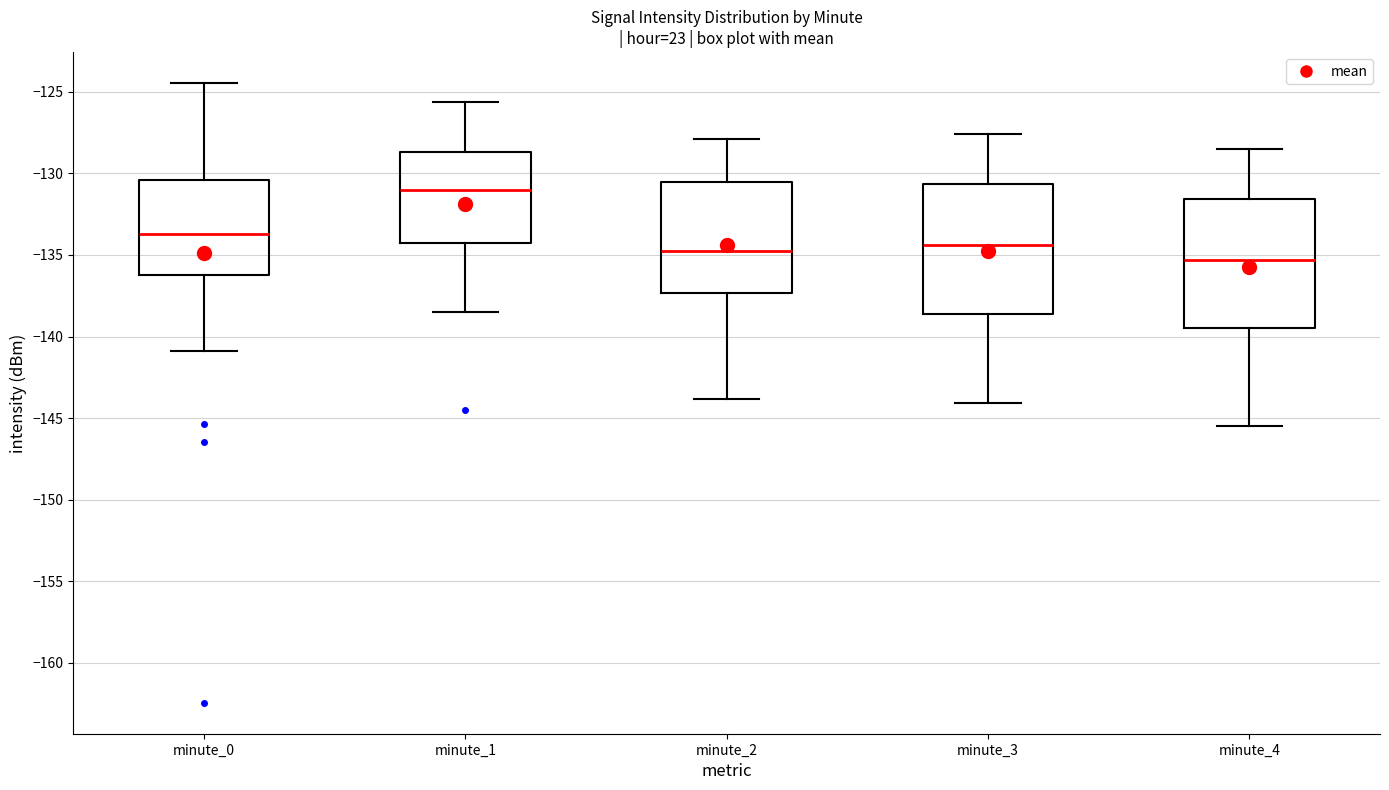

Reading left to right, read every box against the y-axis: the position of its median line, the range the box covers, and the ends of its whiskers. The values are not printed on the chart, so give them approximately, as read against the axis.

minute_0: median -133.5, box -136.0 to -130.5, whiskers -141.0 to -124.5
minute_1: median -131.0, box -134.0 to -128.5, whiskers -138.5 to -125.5
minute_2: median -134.5, box -137.5 to -130.5, whiskers -144.0 to -128.0
minute_3: median -134.5, box -138.5 to -130.5, whiskers -144.0 to -127.5
minute_4: median -135.5, box -139.5 to -131.5, whiskers -145.5 to -128.5